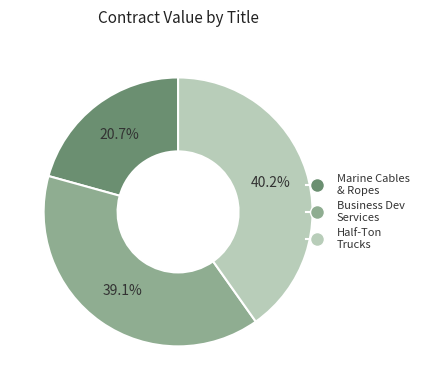

Count the number of slices in the pie.

3